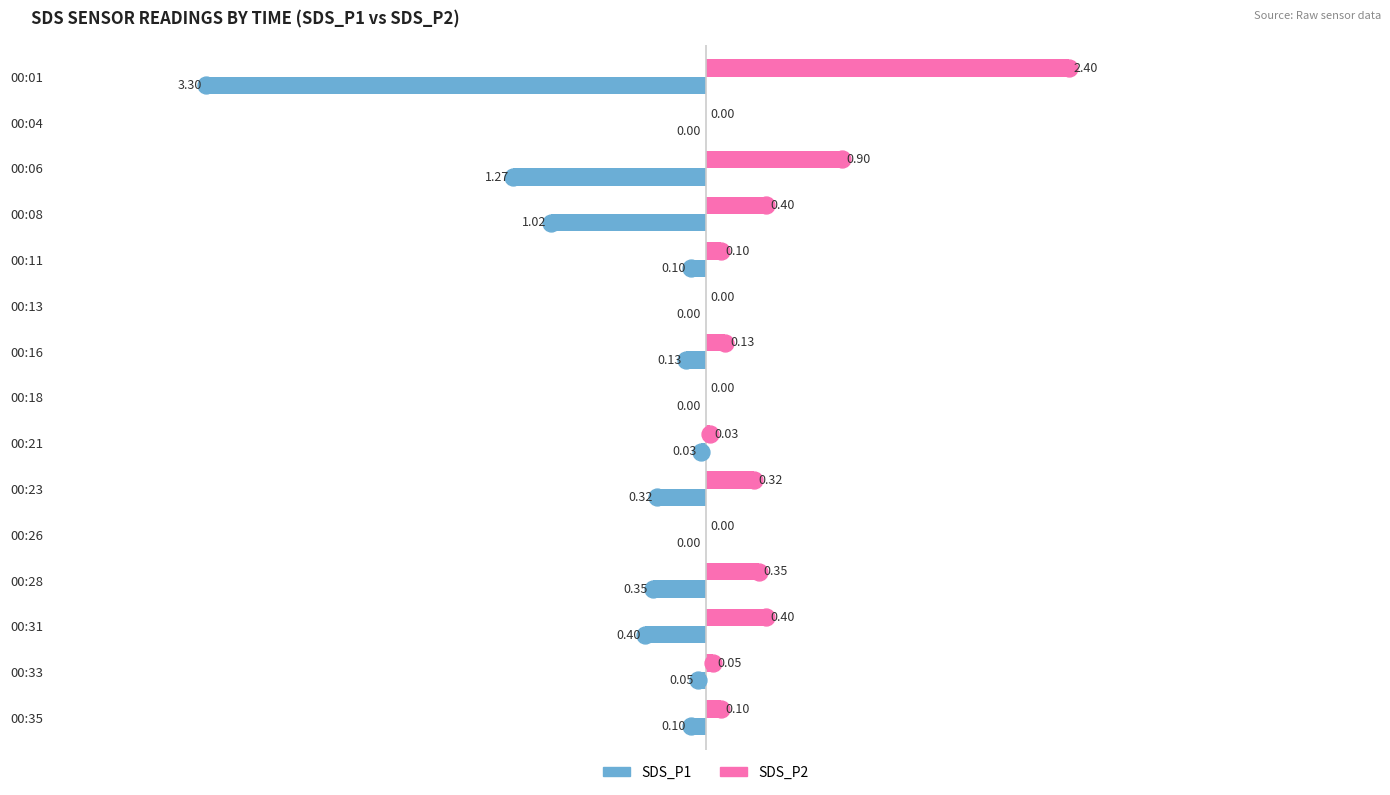

What is the sum of all SDS_P2 values?

5.2